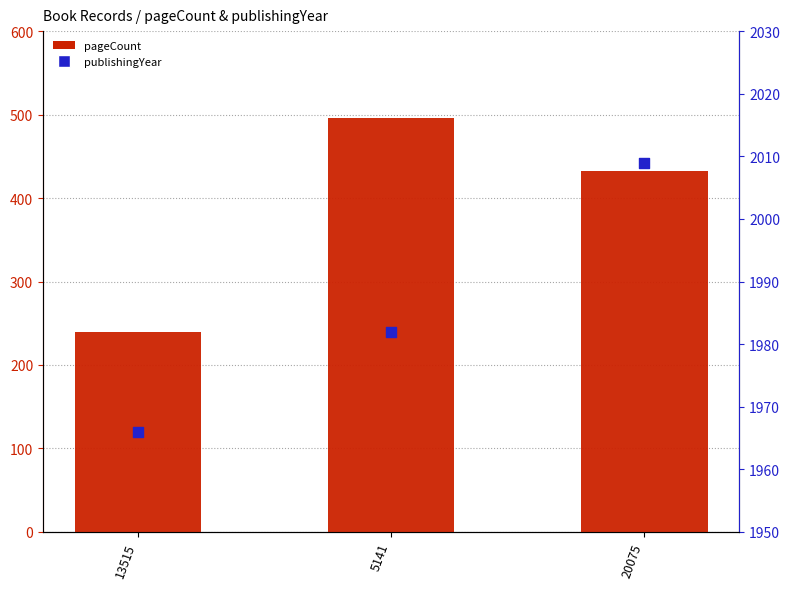

Is the value of publishingYear at 5141 greater than the value of pageCount at 20075?

Yes